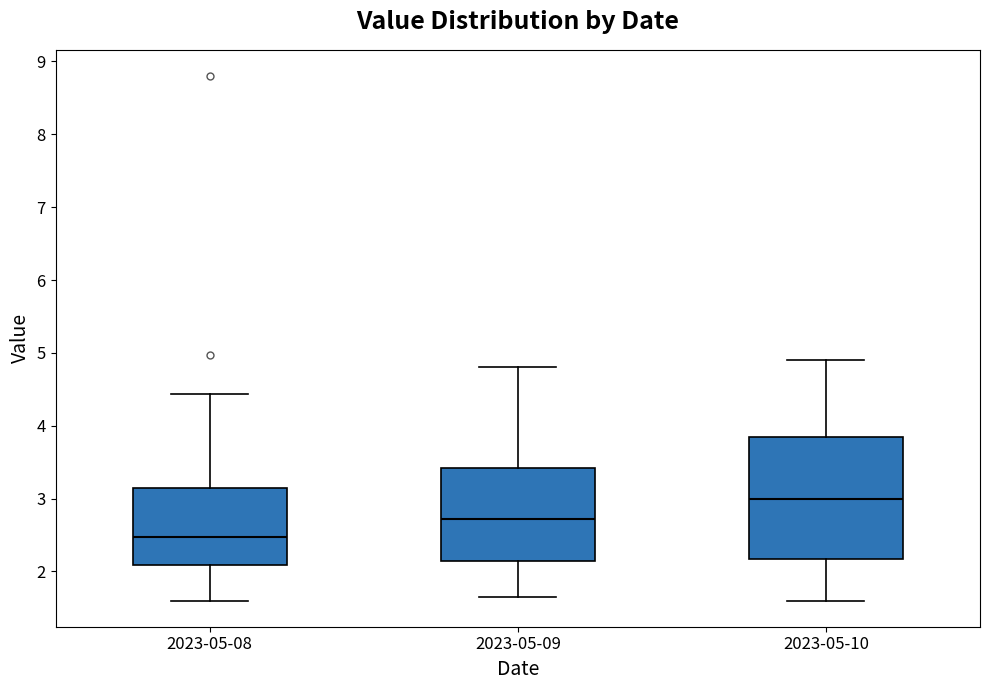

Where does the lower whisker of the box for 2023-05-10 end on the y-axis? The values are not printed on the chart, so give them approximately, as read against the axis.

1.6